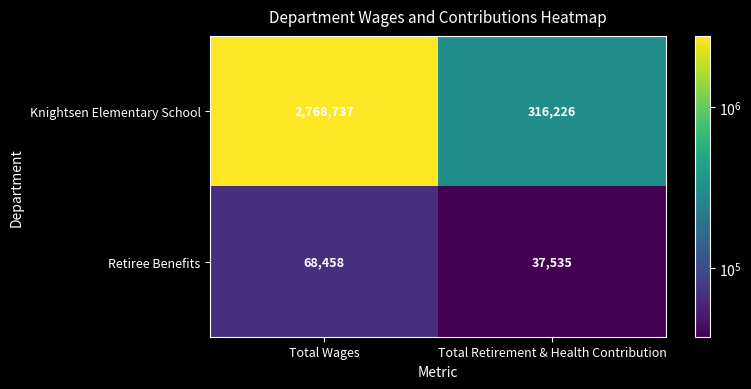

At which category is the sum across all series the highest?

Total Wages